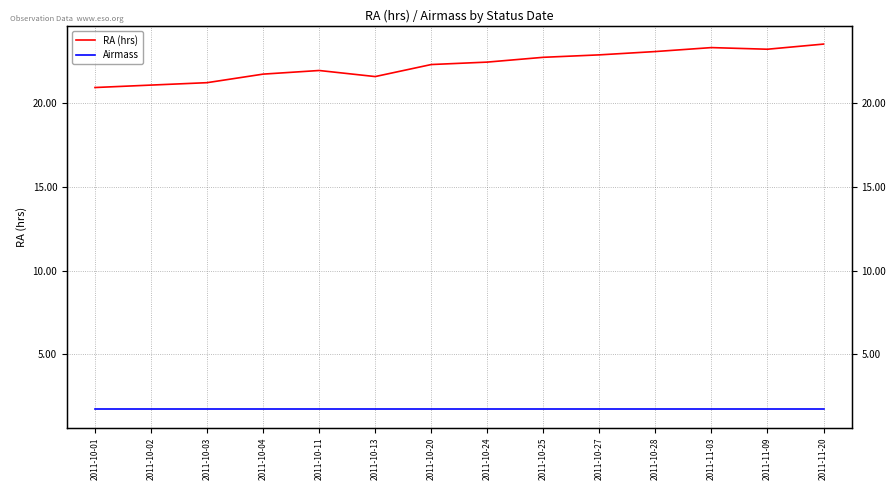

True or false: Airmass and RA (hrs) intersect in this chart.

False